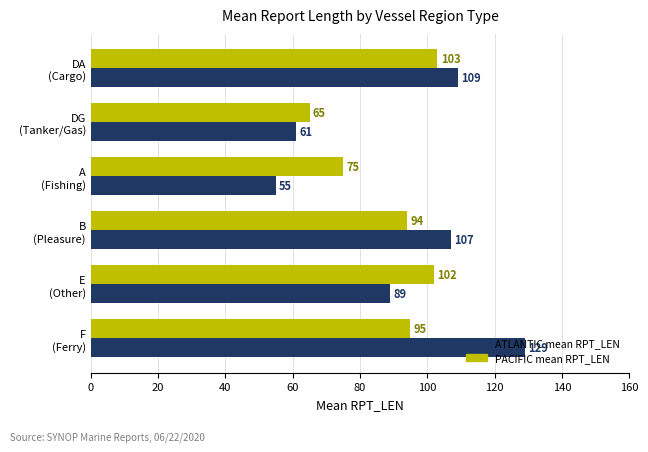

Which series has the largest range (max minus min)?

ATLANTIC mean RPT_LEN